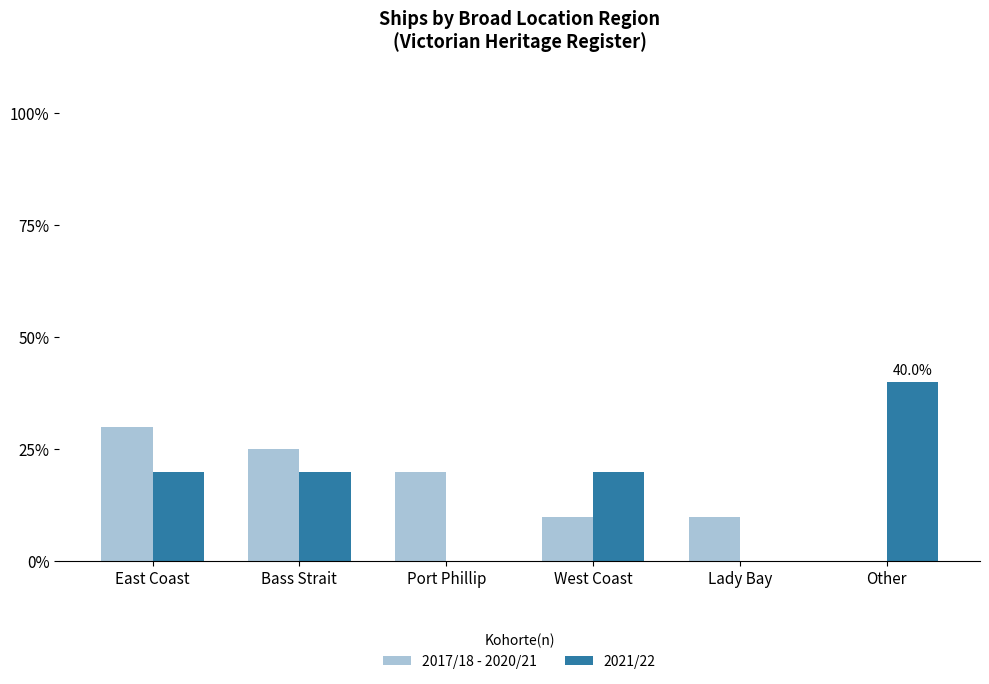

What is the total value across all series at Bass Strait?

0.5